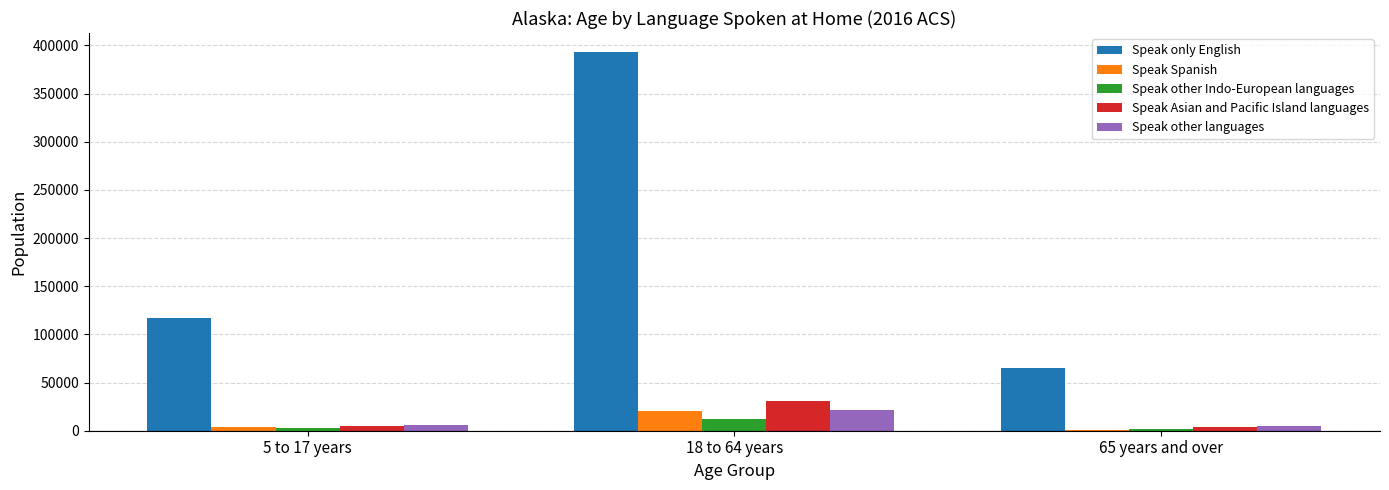

What is the sum of all Speak Spanish values?

25759